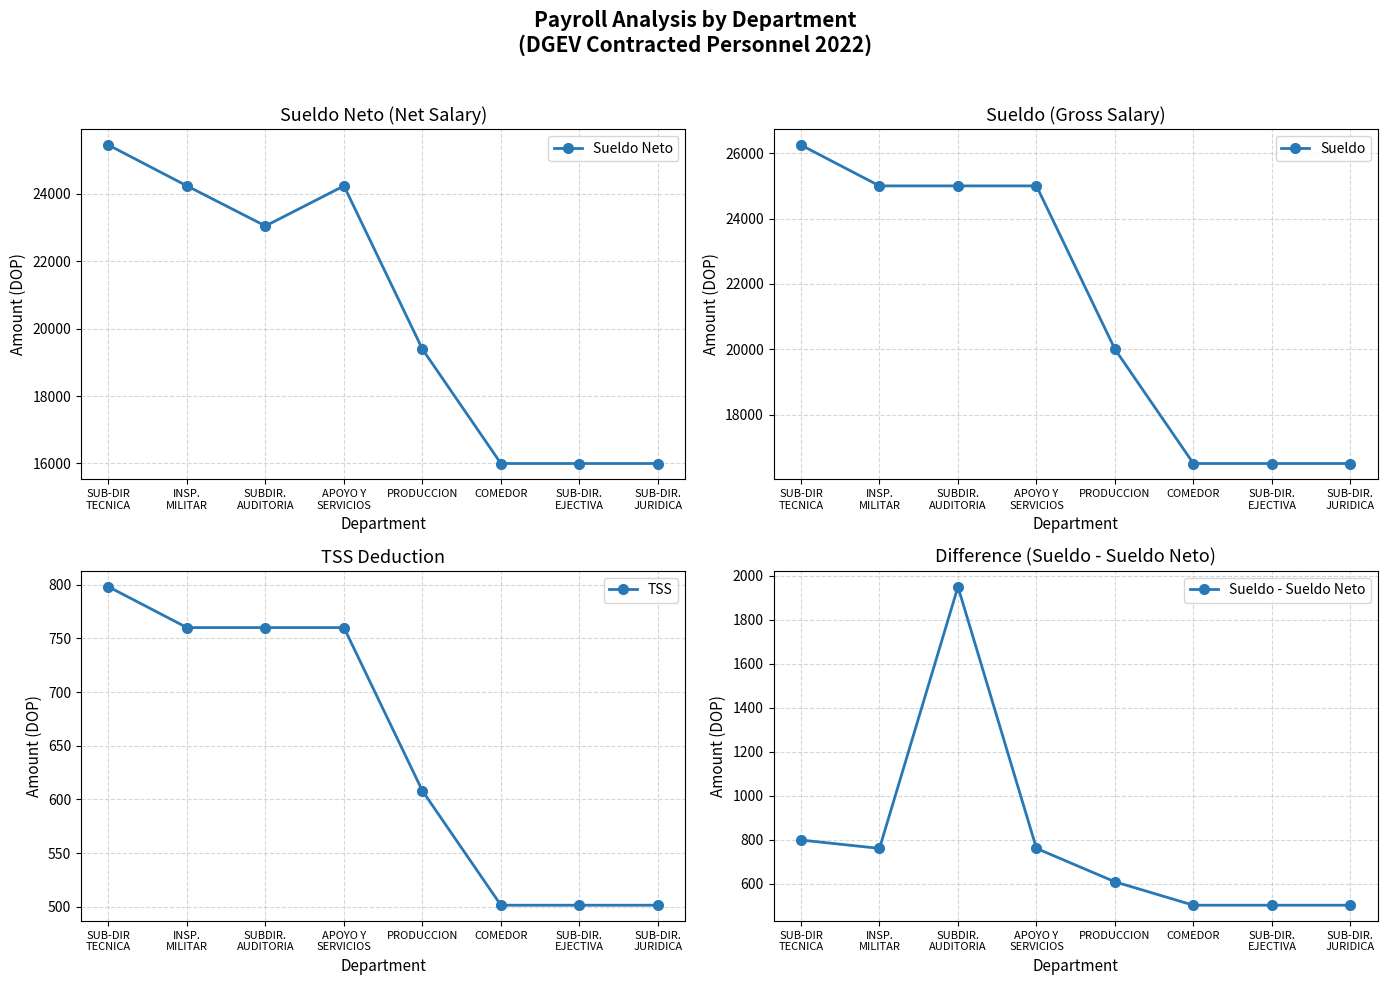

True or false: Sueldo Neto and Sueldo intersect in this chart.

False